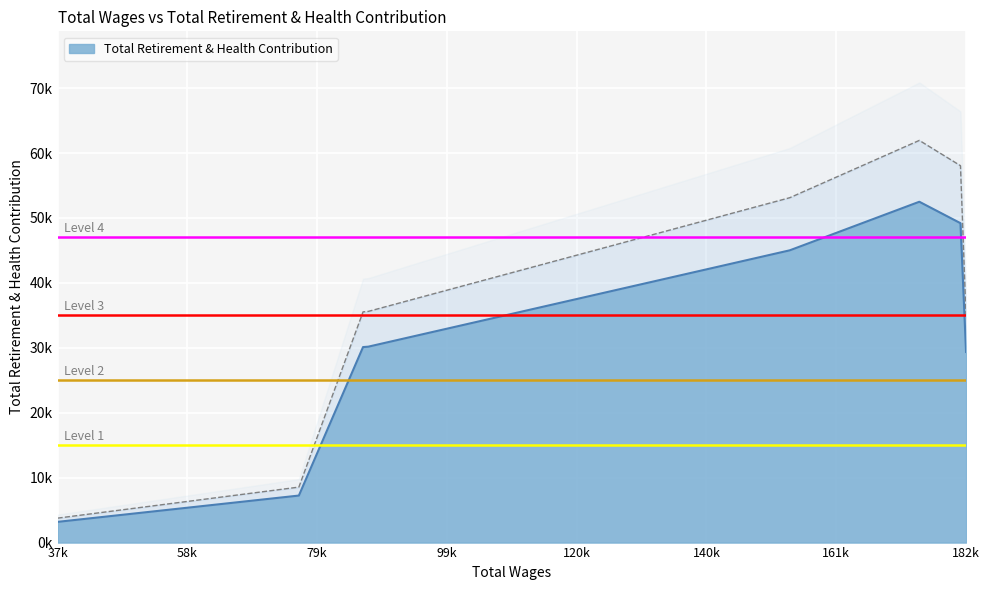

How many points are higher than both their immediate neighbors (excluding endpoints)?

1